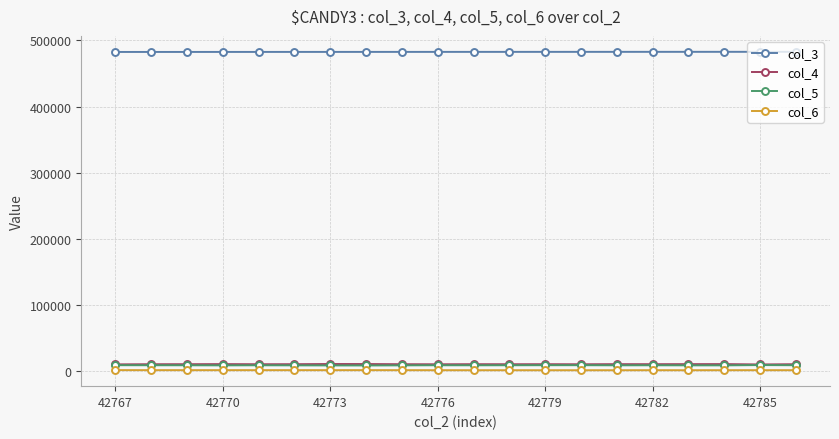

True or false: col_5 and col_3 intersect in this chart.

False